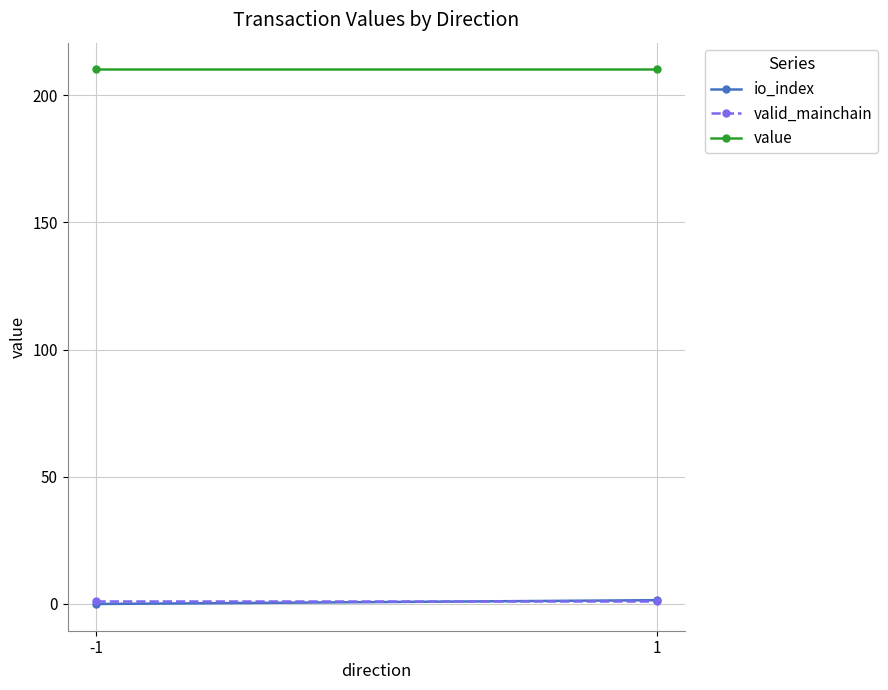

Reading left to right, what are all the values shown in this chart?

io_index: -1=0.0	1=1.5
valid_mainchain: -1=1.0	1=1.0
value: -1=210.1	1=210.1